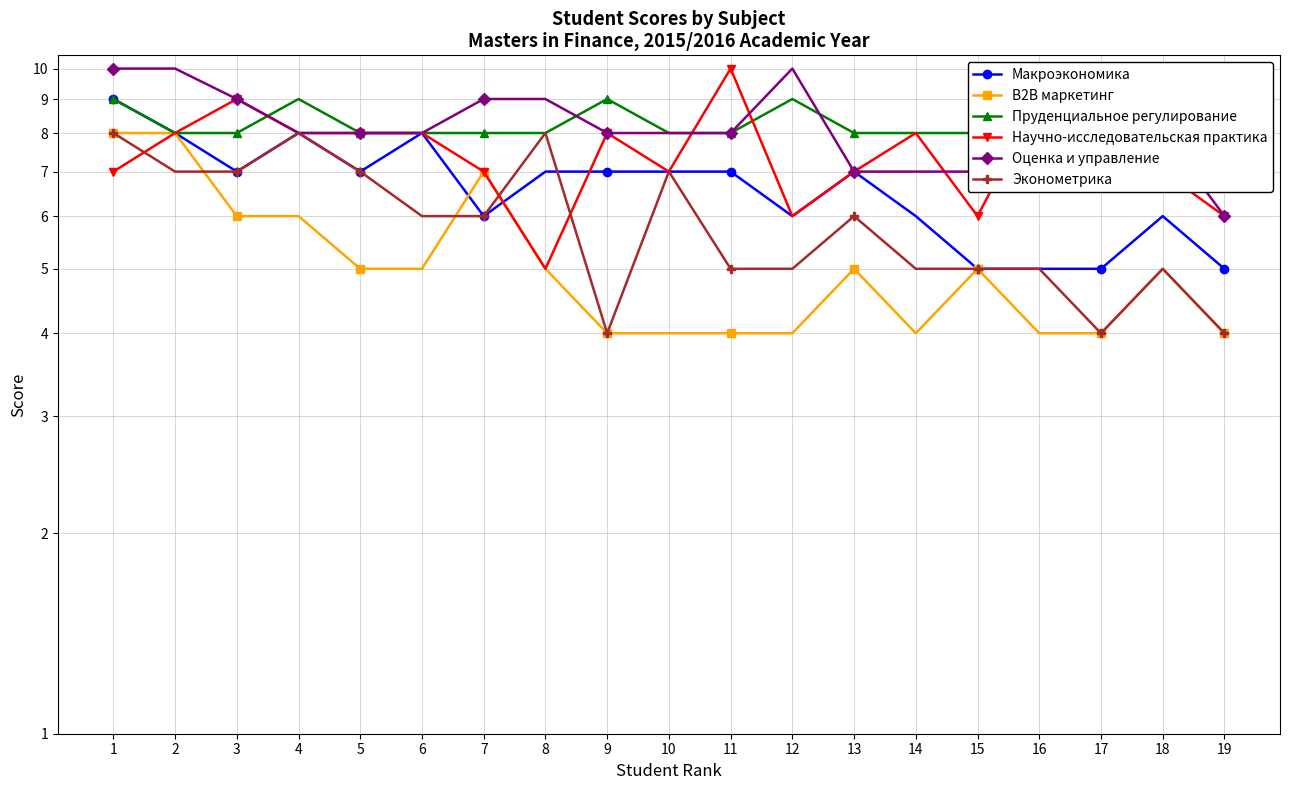

List the series in order of their peak value, lowest first.

В2В маркетинг, Эконометрика, Макроэкономика, Пруденциальное регулирование, Научно-исследовательская практика, Оценка и управление